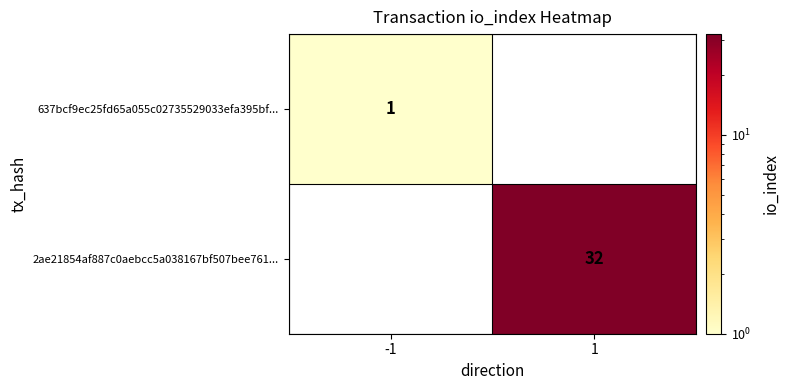

Is the value of 2ae21854af887c0aebcc5a038167bf507bee761... at 1 greater than the value of 637bcf9ec25fd65a055c02735529033efa395bf... at -1?

Yes